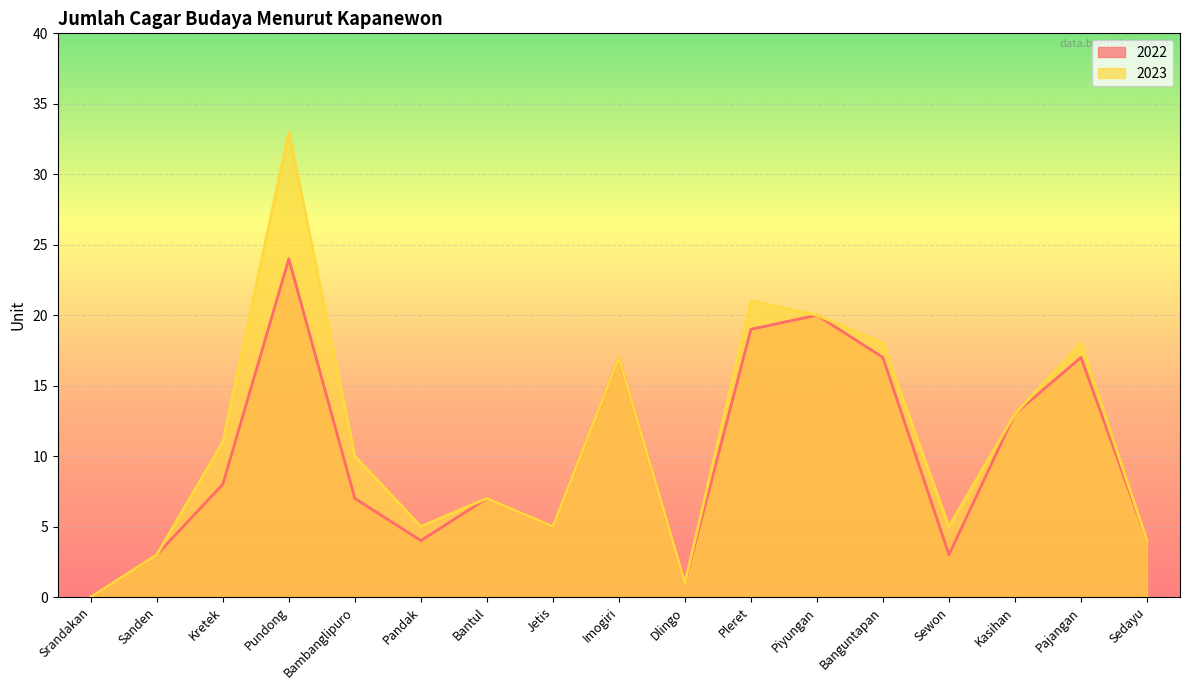

At which category does 2022 reach its first local valley?

Pandak